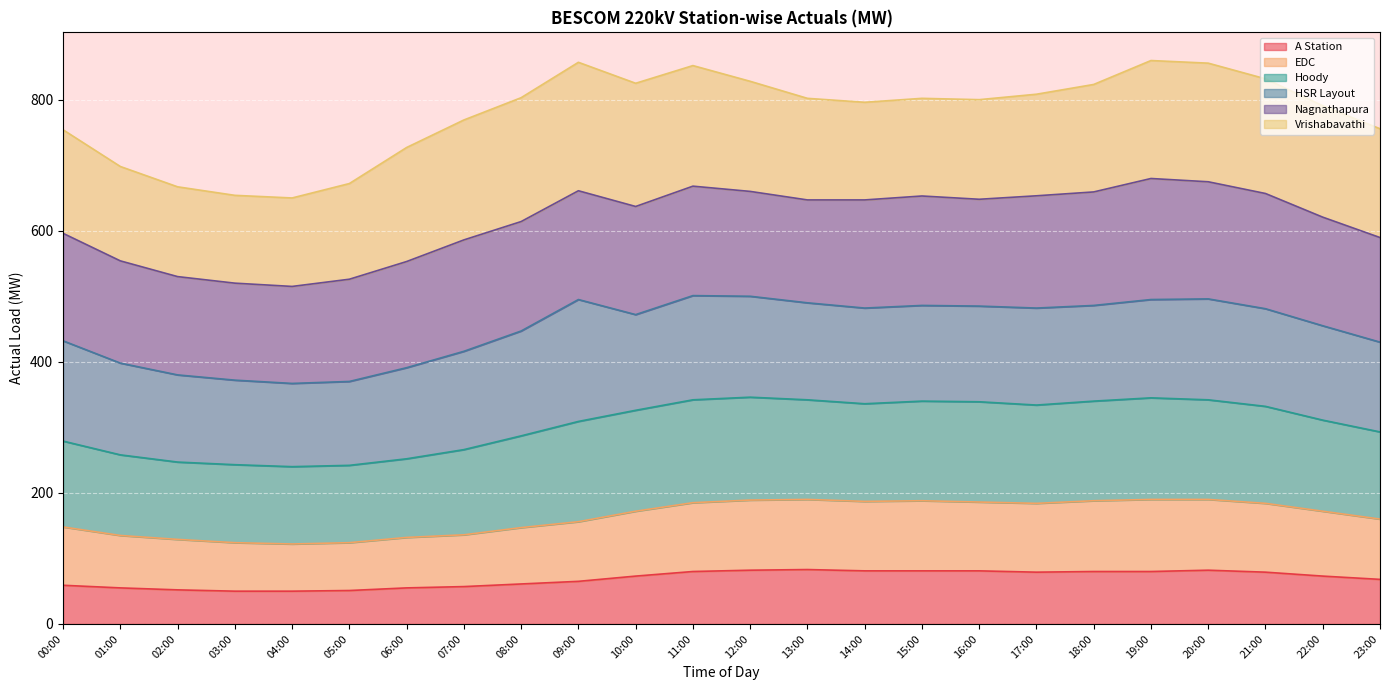

Is it true that A Station equals 24.5 at 19:00?

False